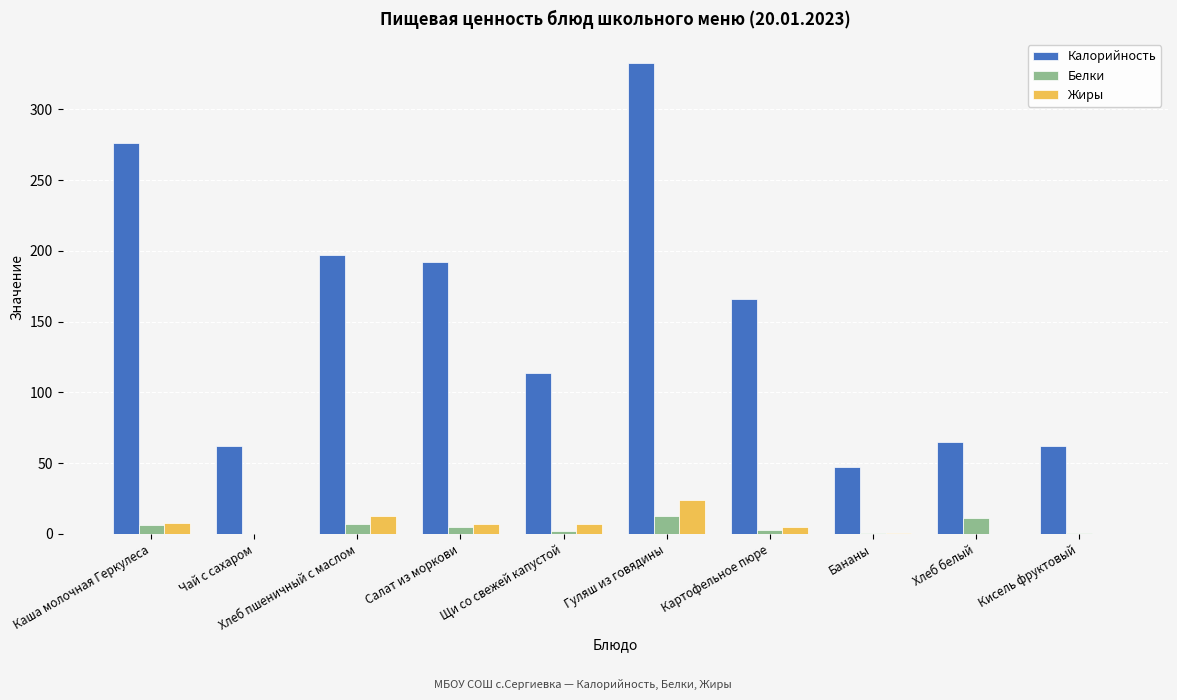

True or false: Калорийность has a value of 192.0 at Салат из моркови.

True